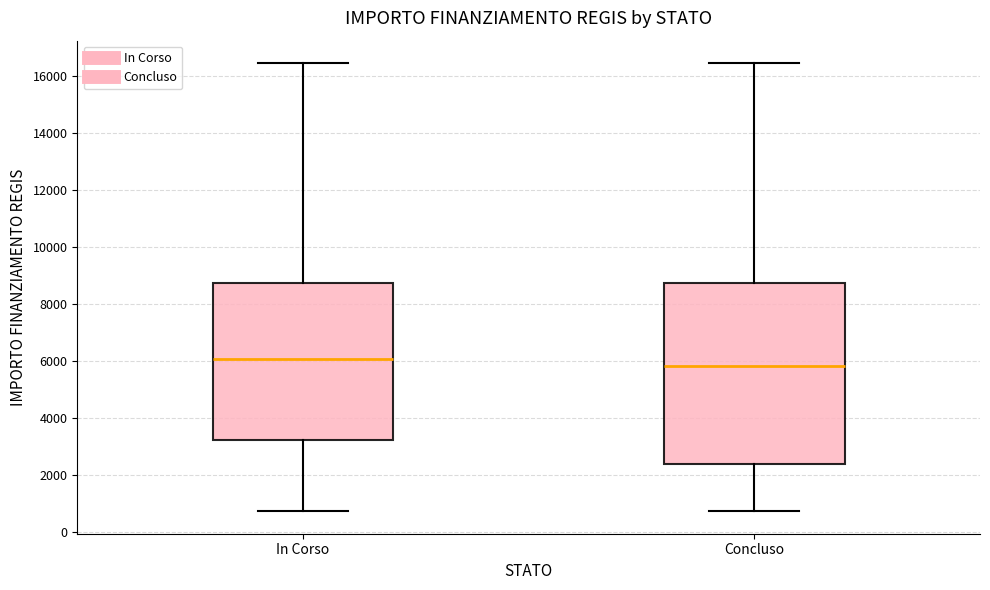

Reading left to right, transcribe this box plot: for each box, give where its median line is, the range the box spans, and where its two whiskers end, as read against the y-axis. The values are not printed on the chart, so give them approximately, as read against the axis.

In Corso: median 6000, box 3200 to 8800, whiskers 800 to 16400
Concluso: median 5800, box 2400 to 8800, whiskers 800 to 16400